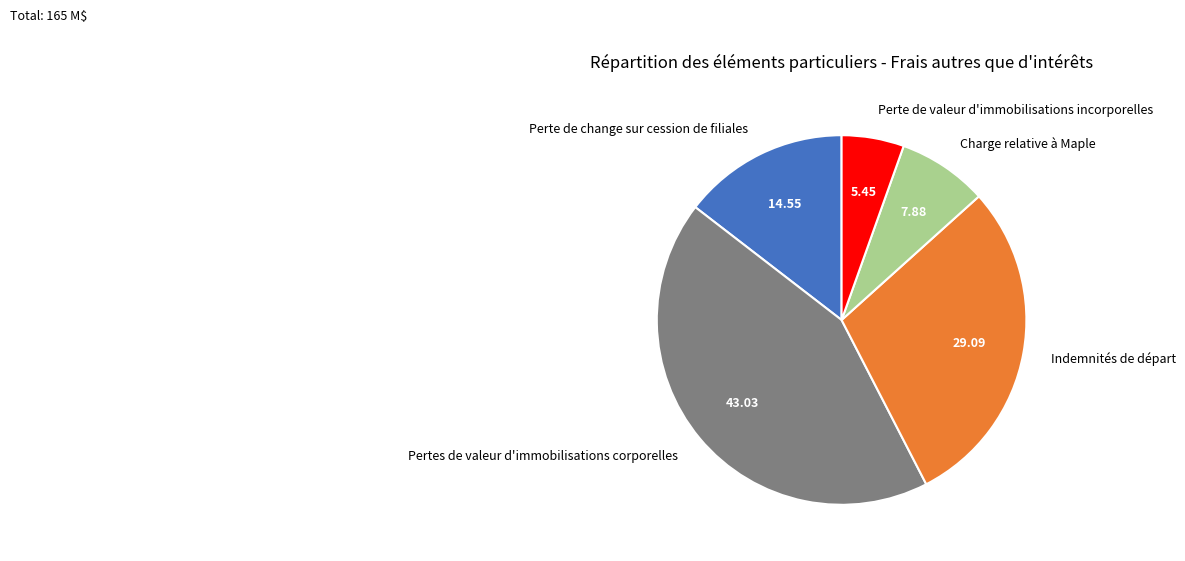

Count the number of slices in the pie.

5